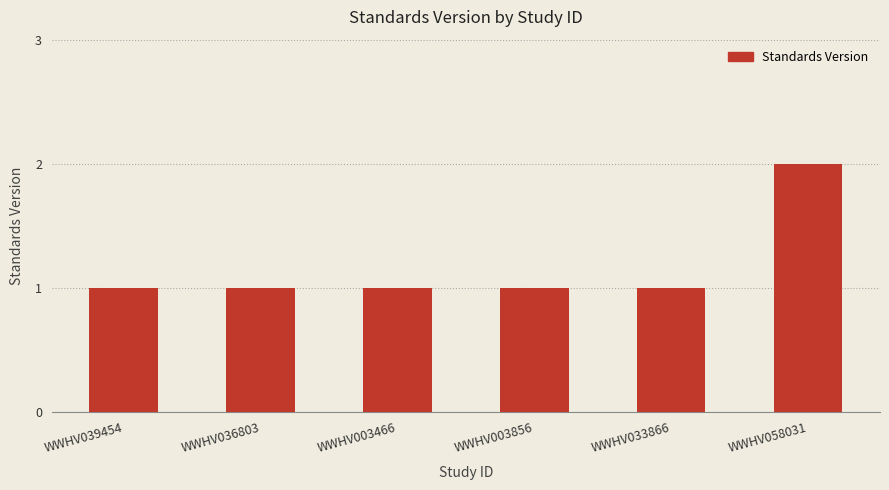

What is the maximum value shown in the chart?

2